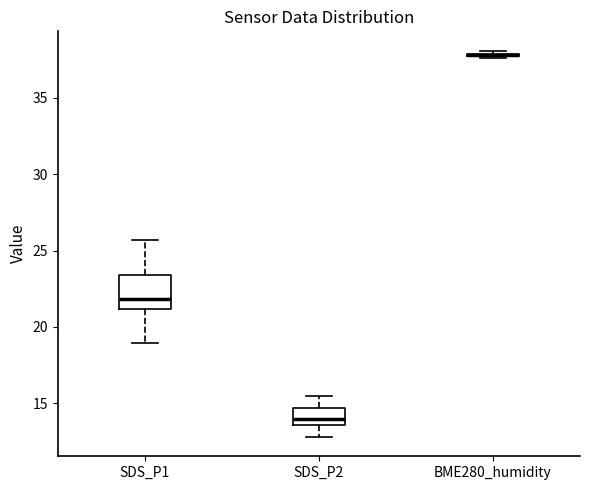

Reading left to right, read every box against the y-axis: the position of its median line, the range the box covers, and the ends of its whiskers. The values are not printed on the chart, so give them approximately, as read against the axis.

SDS_P1: median 22.0, box 21.0 to 23.5, whiskers 19.0 to 25.5
SDS_P2: median 14.0, box 13.5 to 14.5, whiskers 13.0 to 15.5
BME280_humidity: box collapsed to a line at 38.0, whiskers 37.5 to 38.0